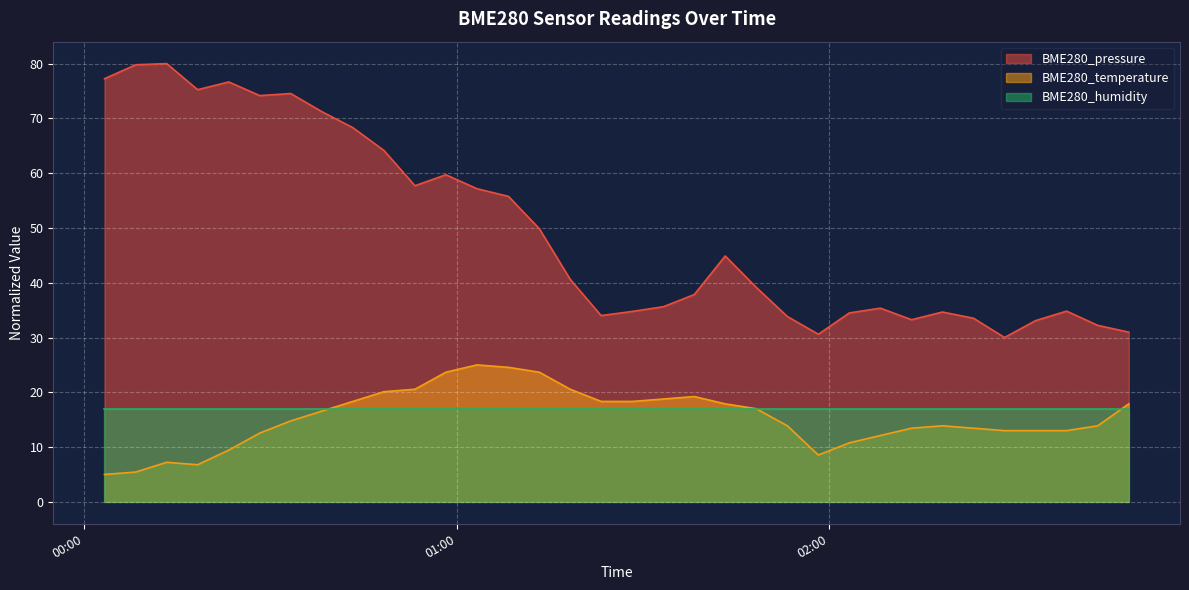

Which has a higher value, 2023/08/27 00:03:15 or 2023/08/27 00:13:16?

2023/08/27 00:13:16